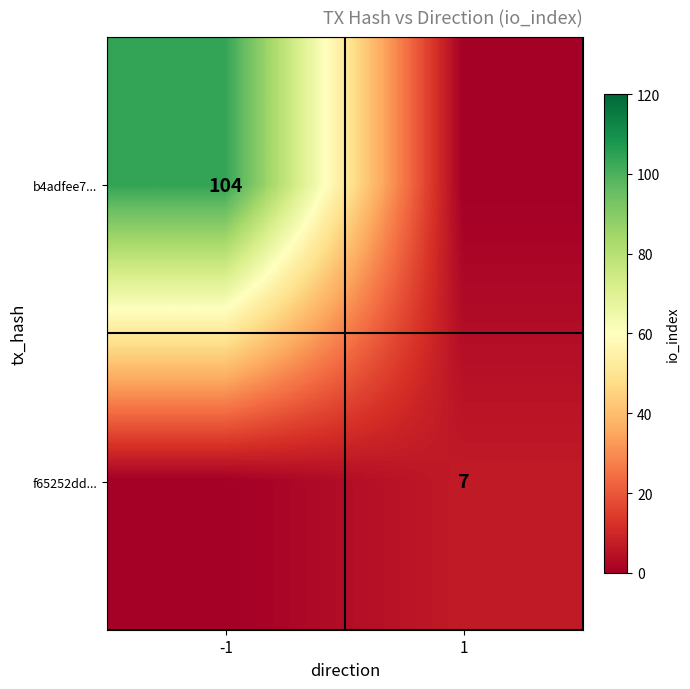

Is it true that f65252dd... equals 2 at 1?

False